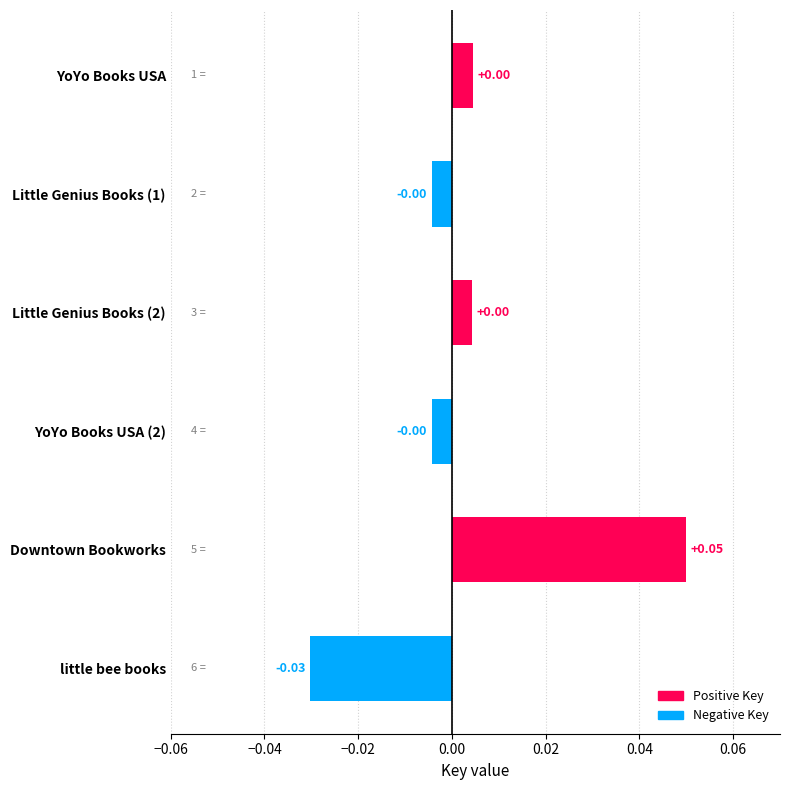

Which category has the lowest value across all series?

little bee books